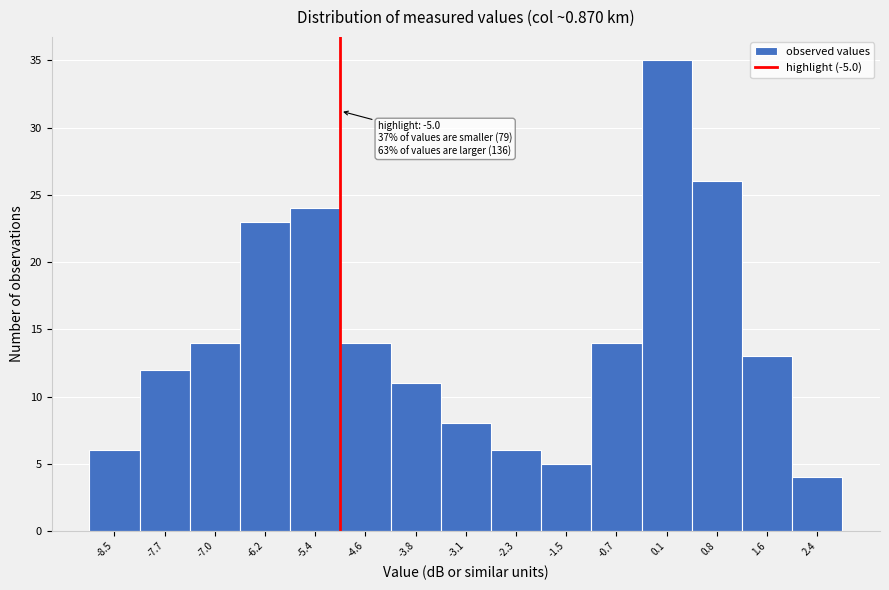

Which range on the x-axis has the tallest bar?

-0.32 to 0.46